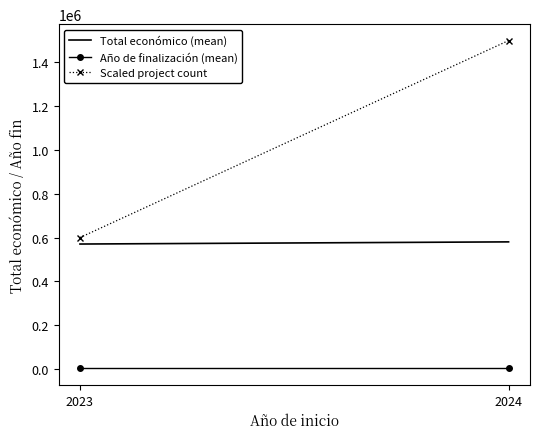

Between 2023 and 2024, which is larger?

2024